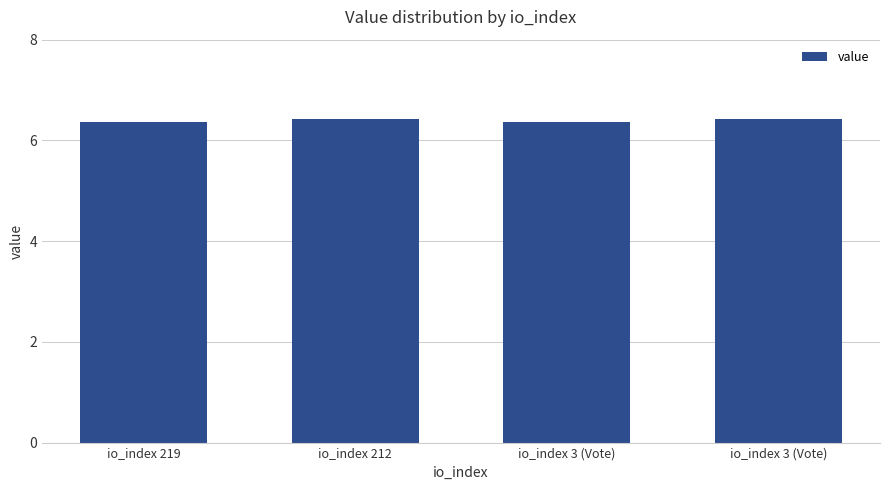

Which label corresponds to the smallest value in the chart?

io_index 219